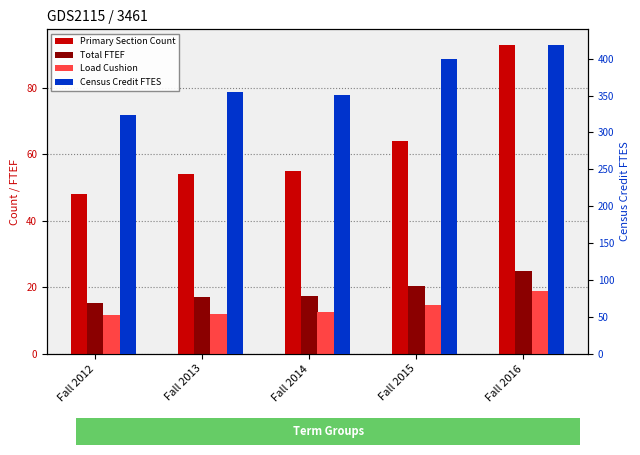

At which label does Load Cushion first exceed 12?

Fall 2013